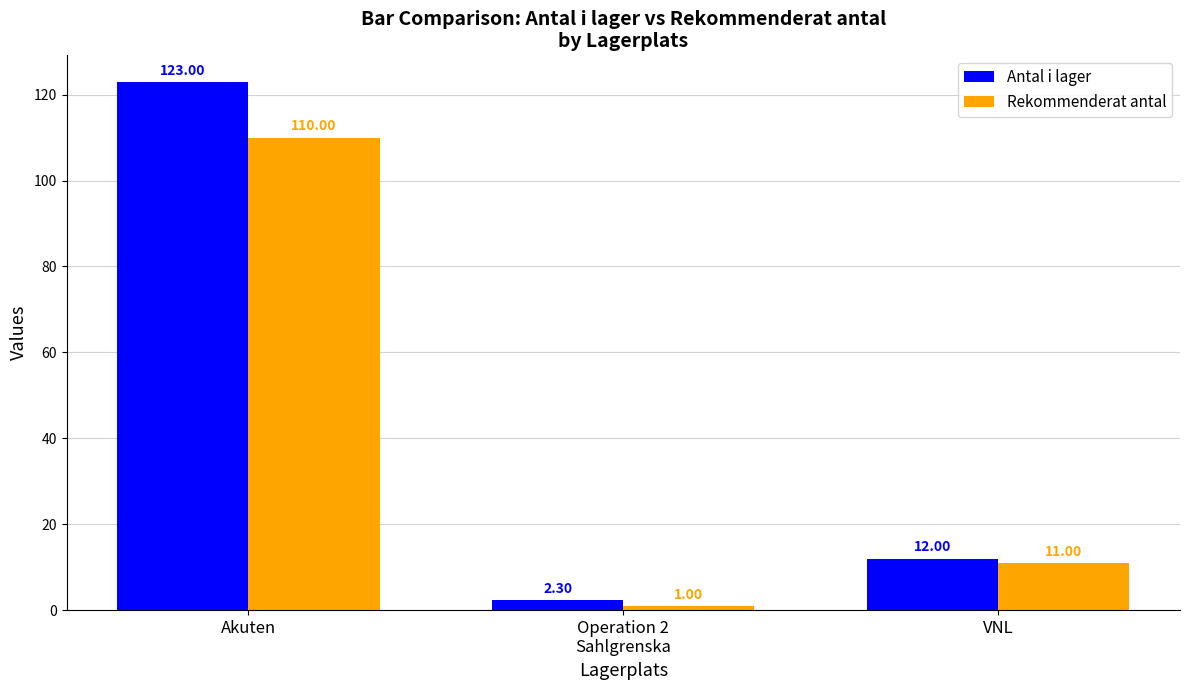

What is the sum of all Antal i lager values?

137.3